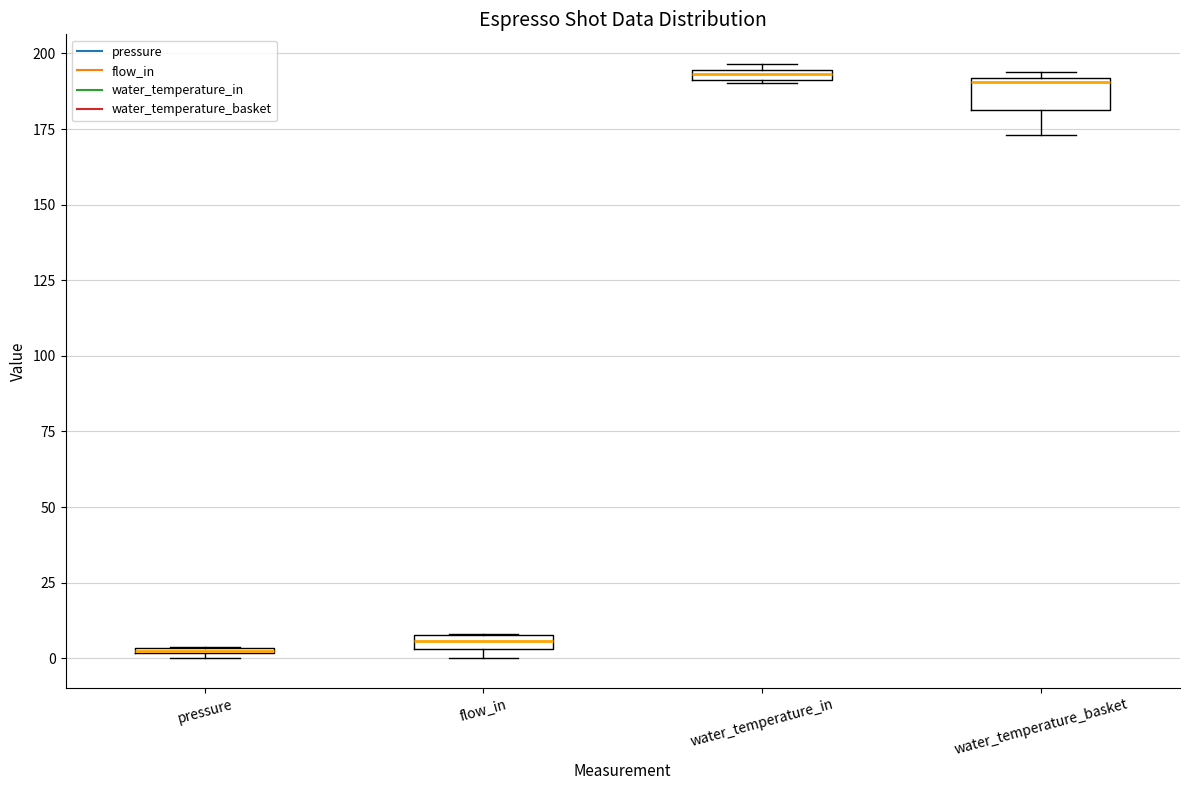

Where is the upper edge of the box for pressure on the y-axis? The values are not printed on the chart, so give them approximately, as read against the axis.

5